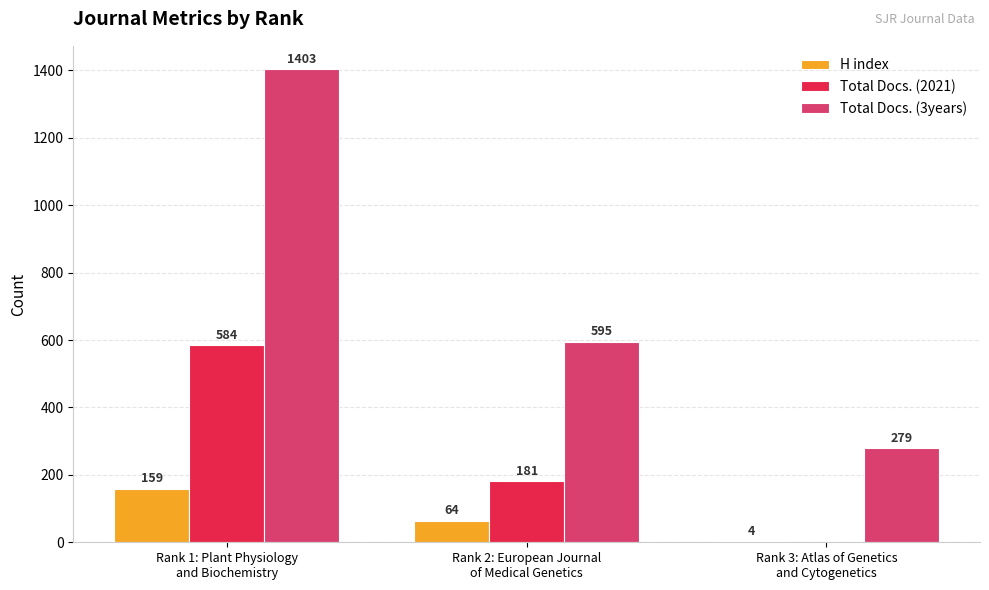

Count the Total Docs. (3years) values in the range 279 to 1403.

3